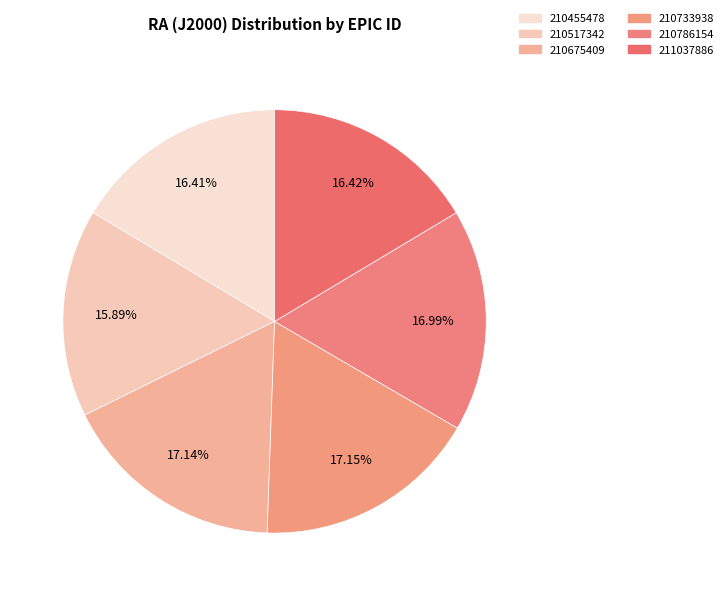

To the nearest percent, what is the average slice percentage?

17%